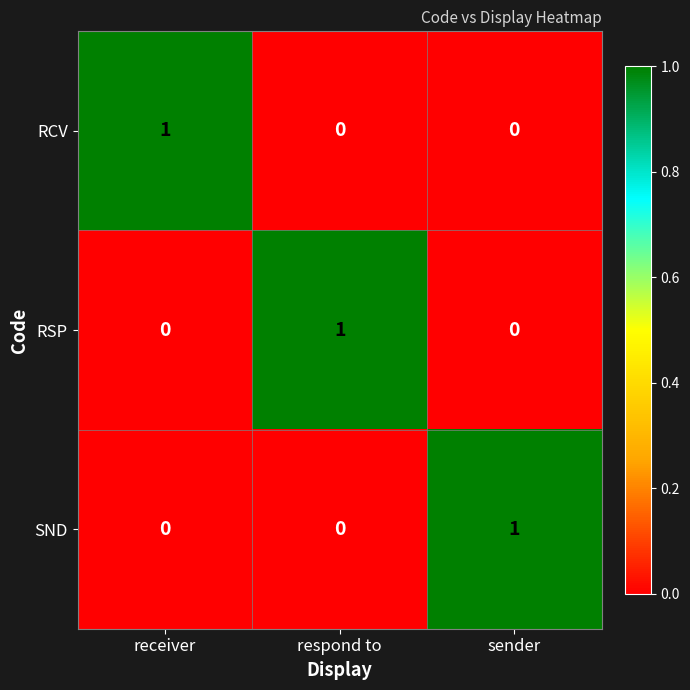

Which category has the highest value in the SND series?

sender